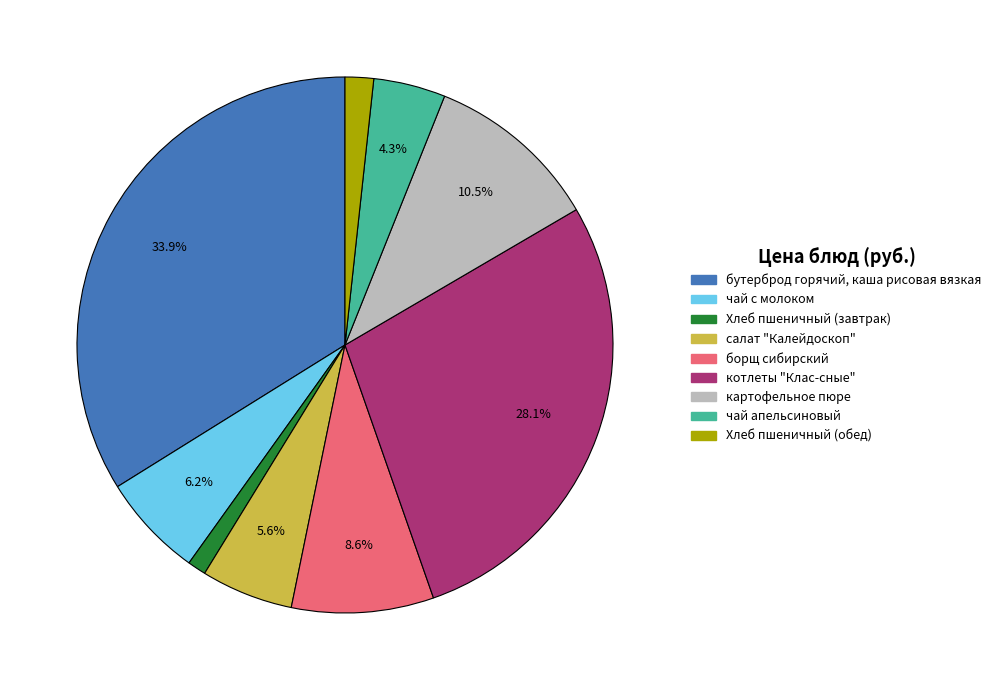

To the nearest percent, what is the difference between the largest and smallest slice percentages?

33%